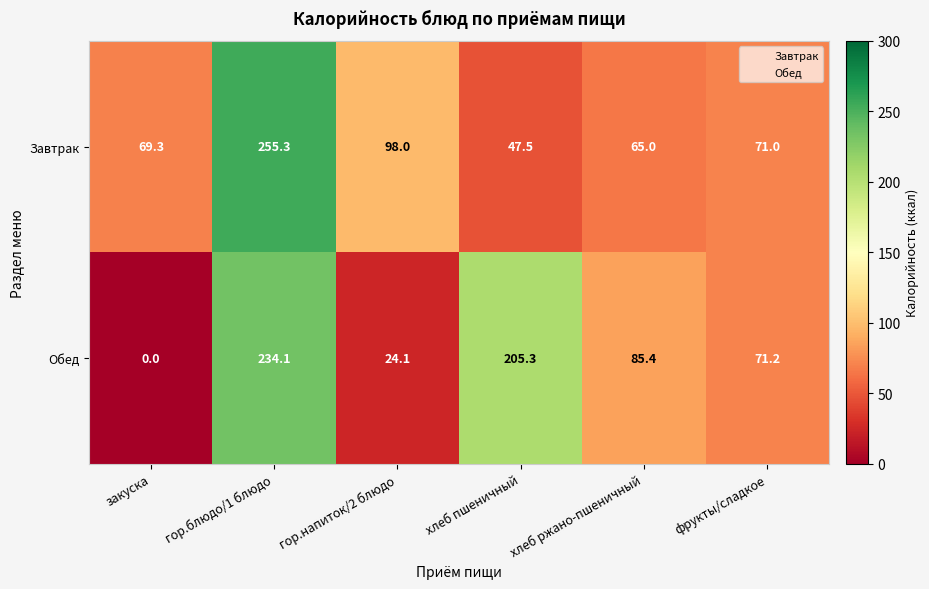

Is it true that Завтрак equals 255.3 at гор.блюдо/1 блюдо?

True